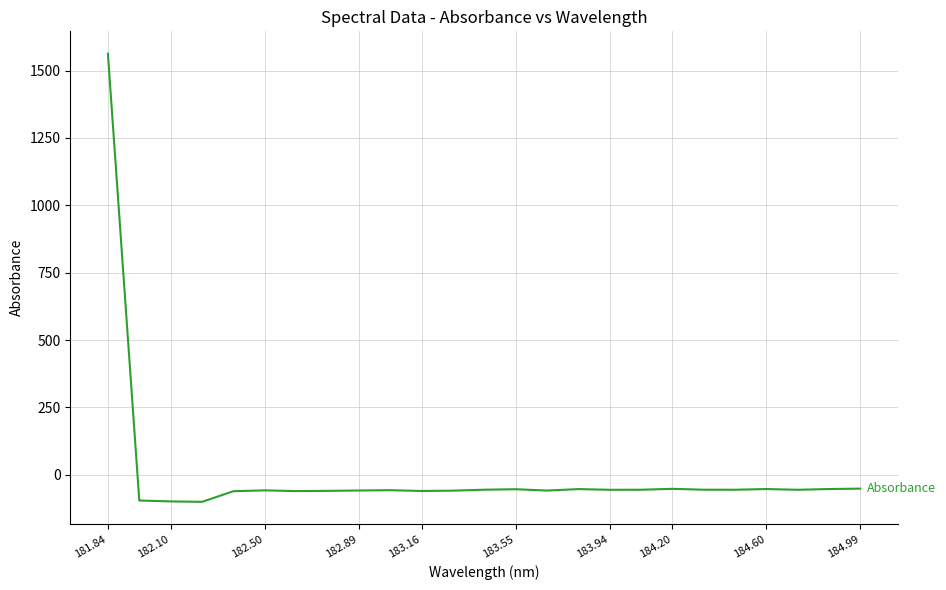

How many values are below -55?

18